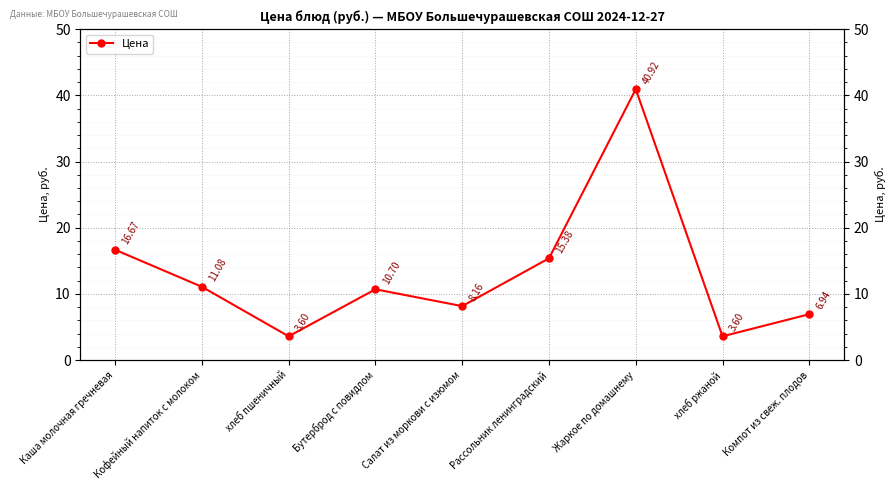

What is the approximate value at хлеб пшеничный?

3.6